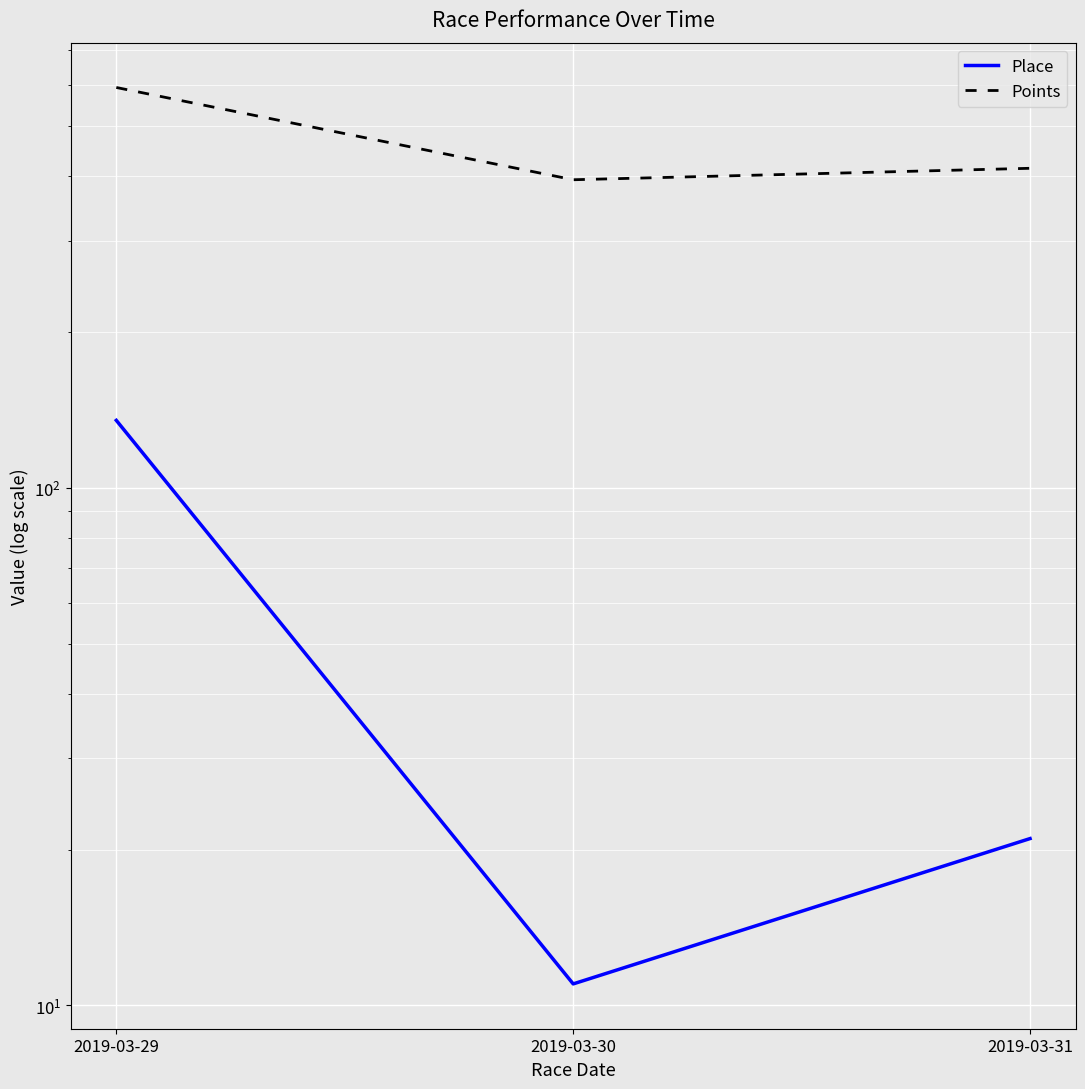

How many values in the Points series exceed 414?

2